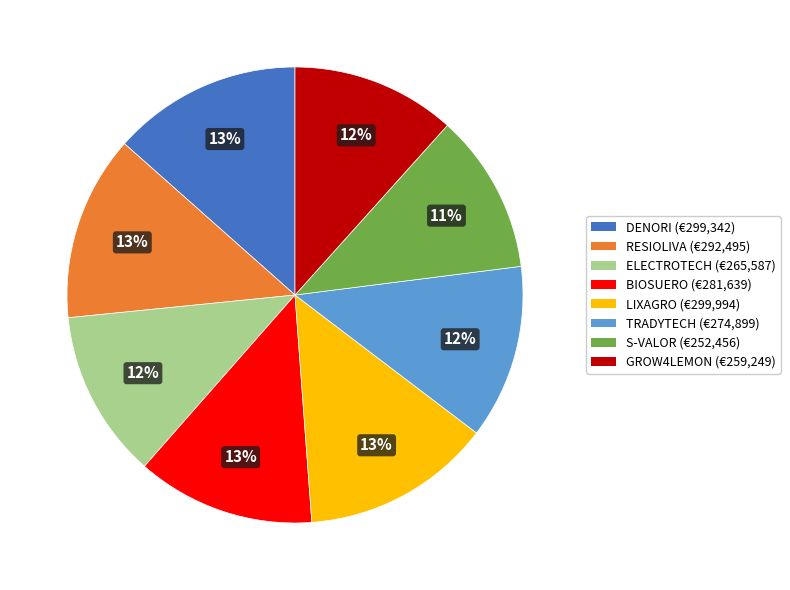

To the nearest percent, what is the difference between the largest and smallest slice percentages?

2%